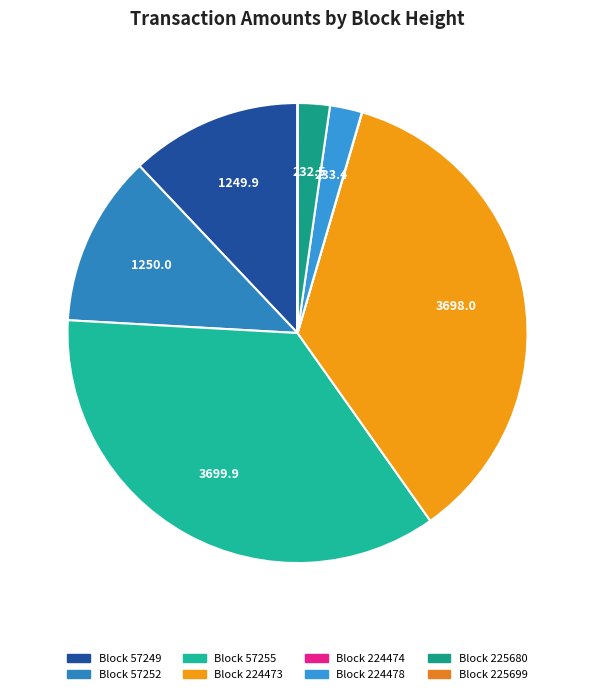

Which slice is the smallest?

224474